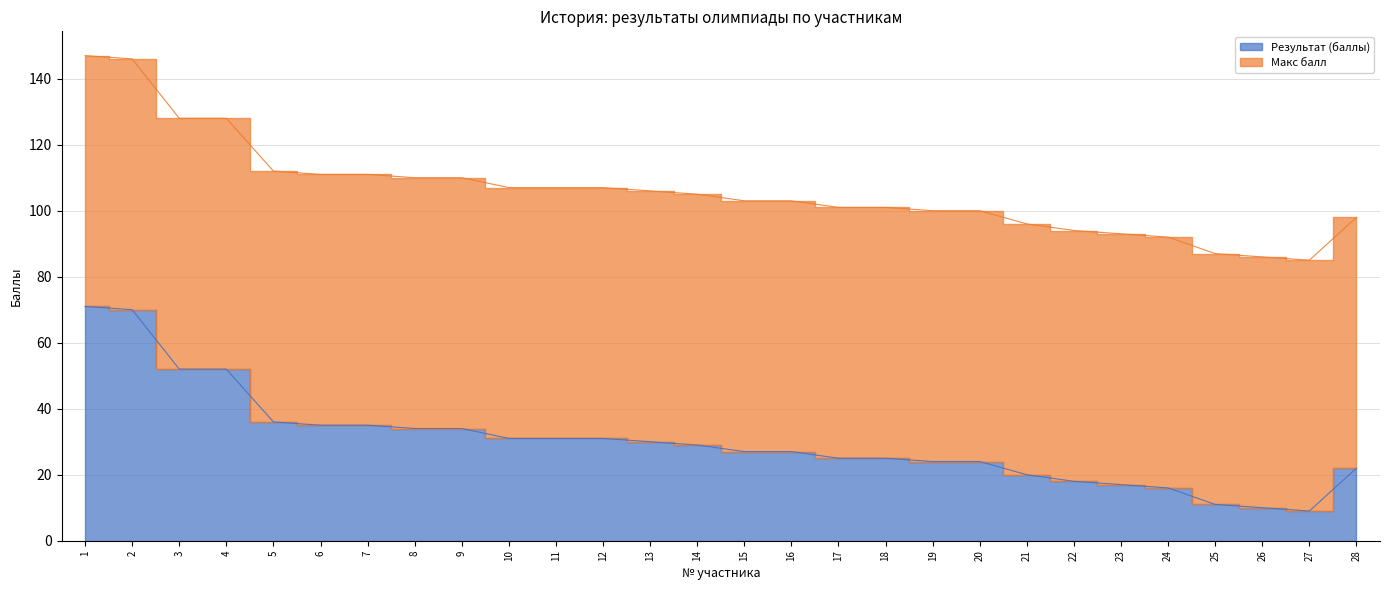

Between 27 and 9, which is larger?

9